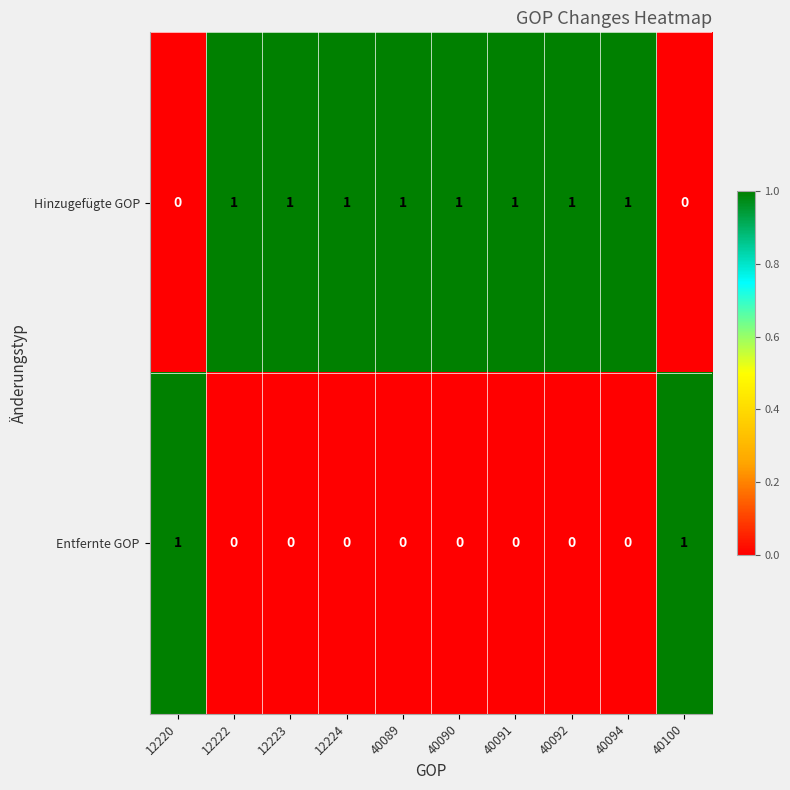

Reading left to right, transcribe all the data shown in this chart.

Hinzugefügte GOP: 0	1	1	1	1	1	1	1	1	0
Entfernte GOP: 1	0	0	0	0	0	0	0	0	1